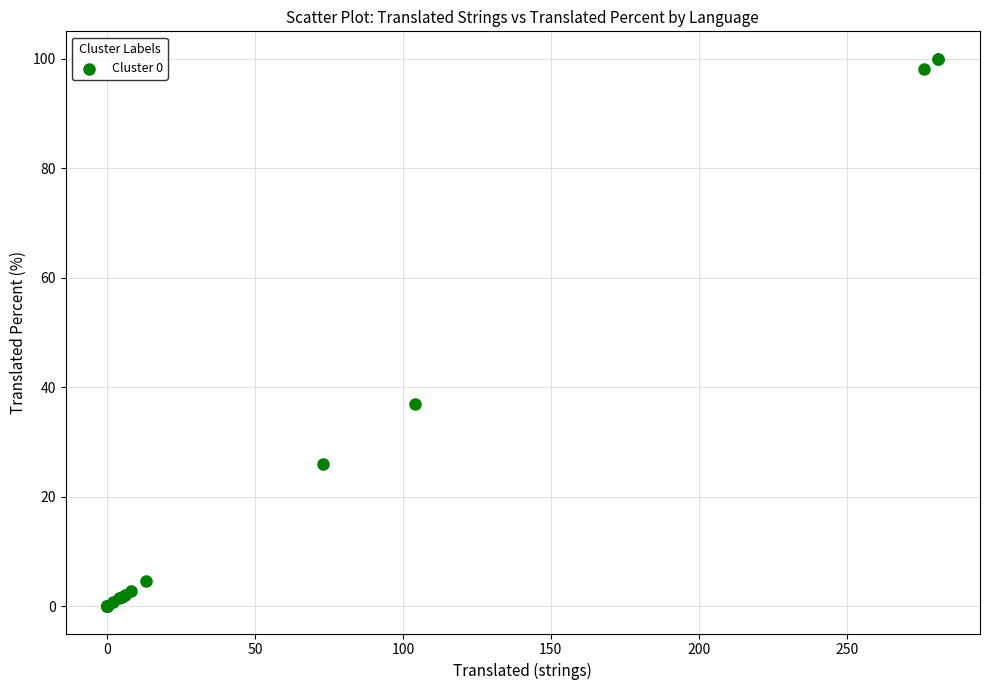

What Y value in the scatter plot is closest to 50?

37.0